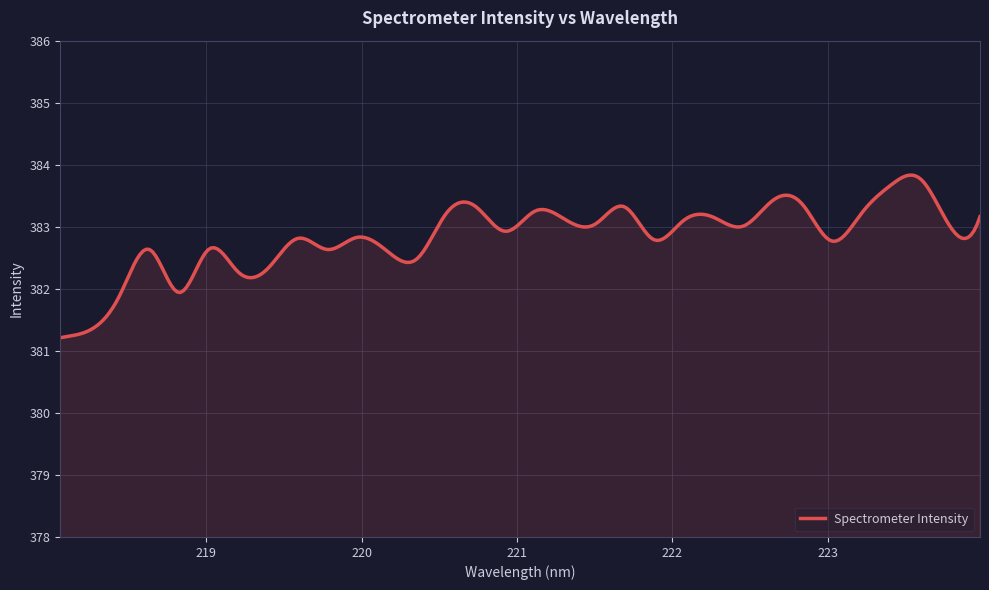

True or false: there are more than 1 points higher than both neighbors.

True